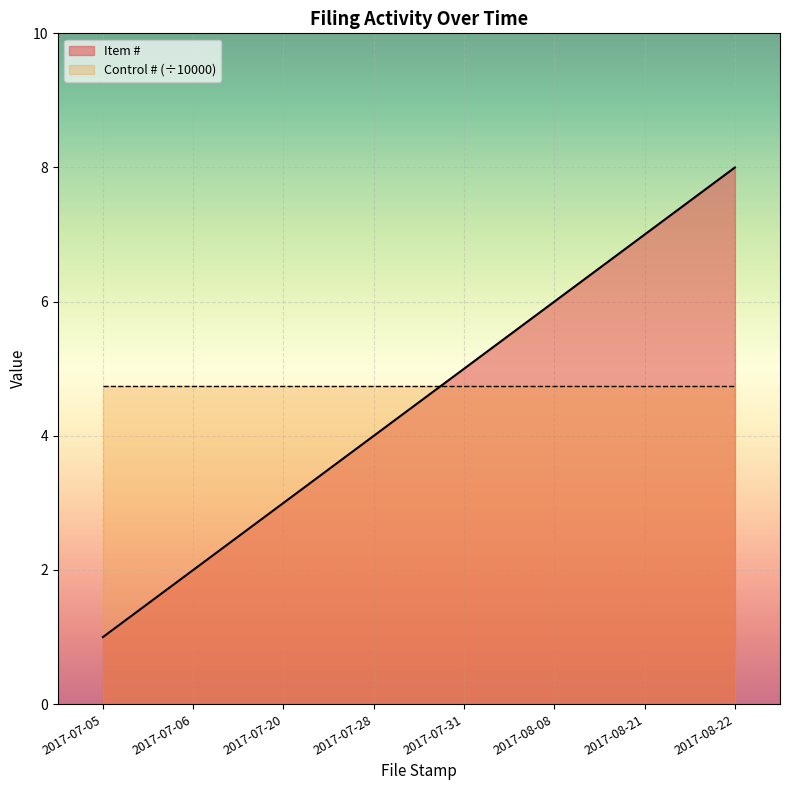

True or false: the data has more than 0 interior local peaks.

False